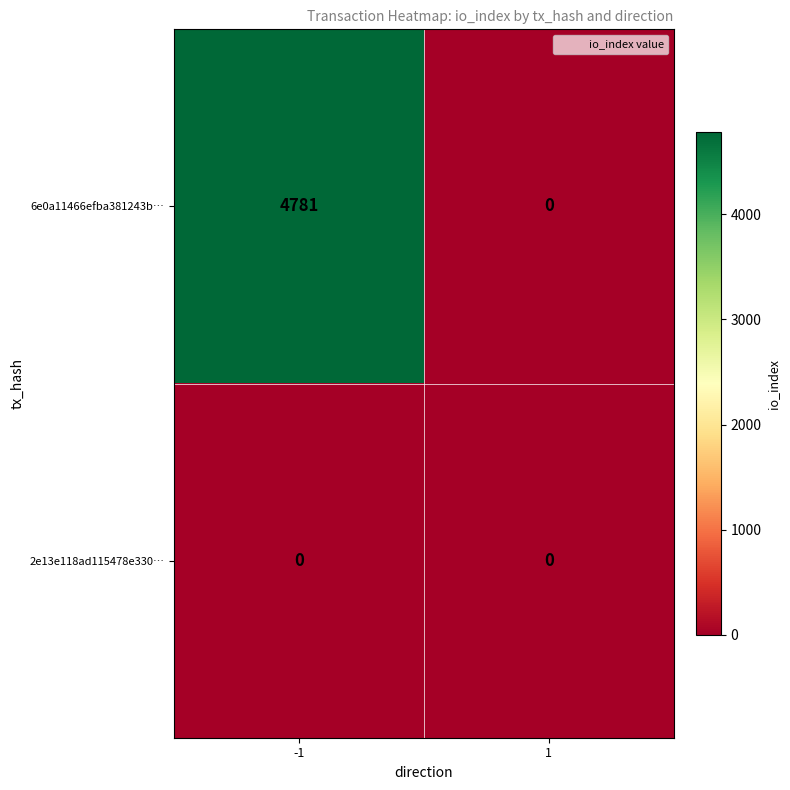

Reading right to left, list all the values displayed in this chart.

6e0a11466efba381243b…: 0	4781
2e13e118ad115478e330…: 0	0